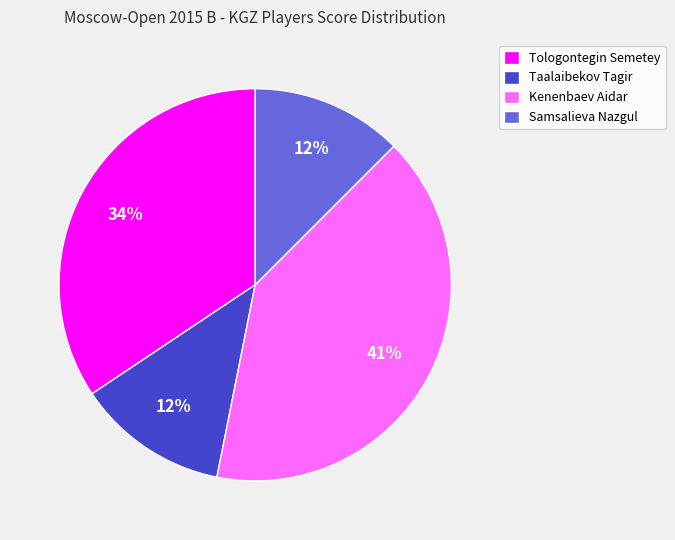

What percentage is the Kenenbaev Aidar slice, to the nearest percent?

41%